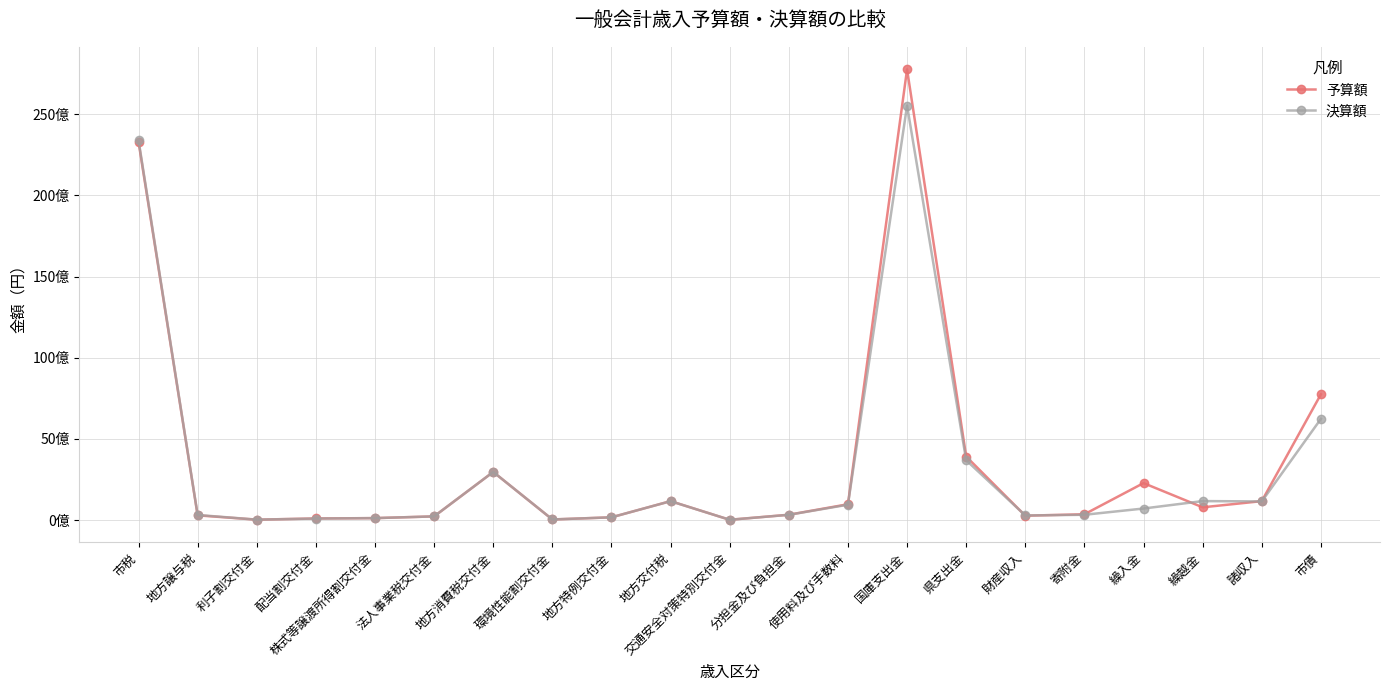

Reading left to right, transcribe all the data shown in this chart.

予算額: 市税=23296073000	地方譲与税=290000000	利子割交付金=23000000	配当割交付金=97000000	株式等譲渡所得割交付金=119000000	法人事業税交付金=225000000	地方消費税交付金=2963000000	環境性能割交付金=35000000	地方特例交付金=168052000	地方交付税=1164509000	交通安全対策特別交付金=16405000	分担金及び負担金=326601000	使用料及び手数料=972341000	国庫支出金=27760615000	県支出金=3912360000	財産収入=267150000	寄附金=355770000	繰入金=2275787000	繰越金=784834000	諸収入=1164686000	市債=7744095000
決算額: 市税=23402536873	地方譲与税=313637000	利子割交付金=25011000	配当割交付金=92566000	株式等譲渡所得割交付金=119341000	法人事業税交付金=225770000	地方消費税交付金=2963098000	環境性能割交付金=37029000	地方特例交付金=168052000	地方交付税=1161540000	交通安全対策特別交付金=16420000	分担金及び負担金=322798515	使用料及び手数料=944150078	国庫支出金=25527810959	県支出金=3684416917	財産収入=282240669	寄附金=324884528	繰入金=710163563	繰越金=1167791435	諸収入=1146508592	市債=6229895000